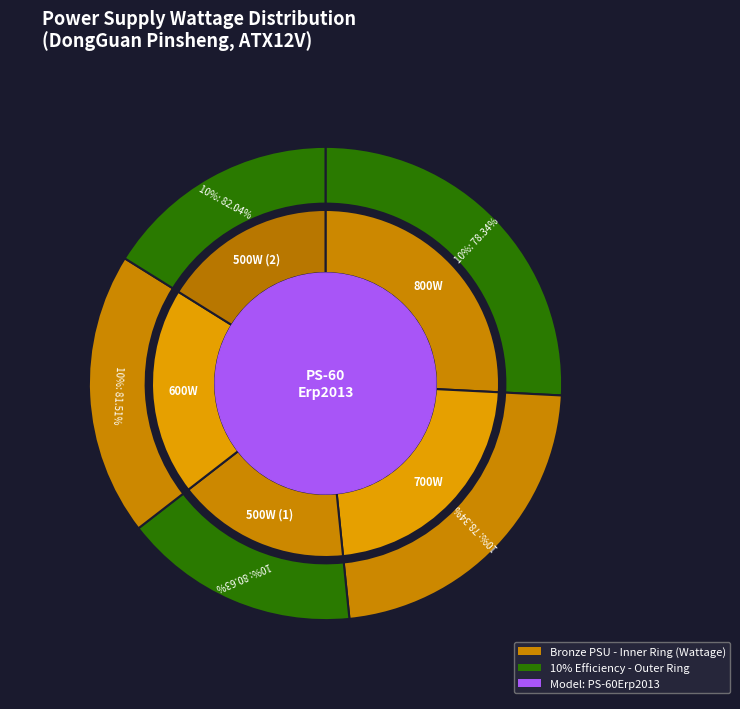

Which slice is the smallest?

80.63%